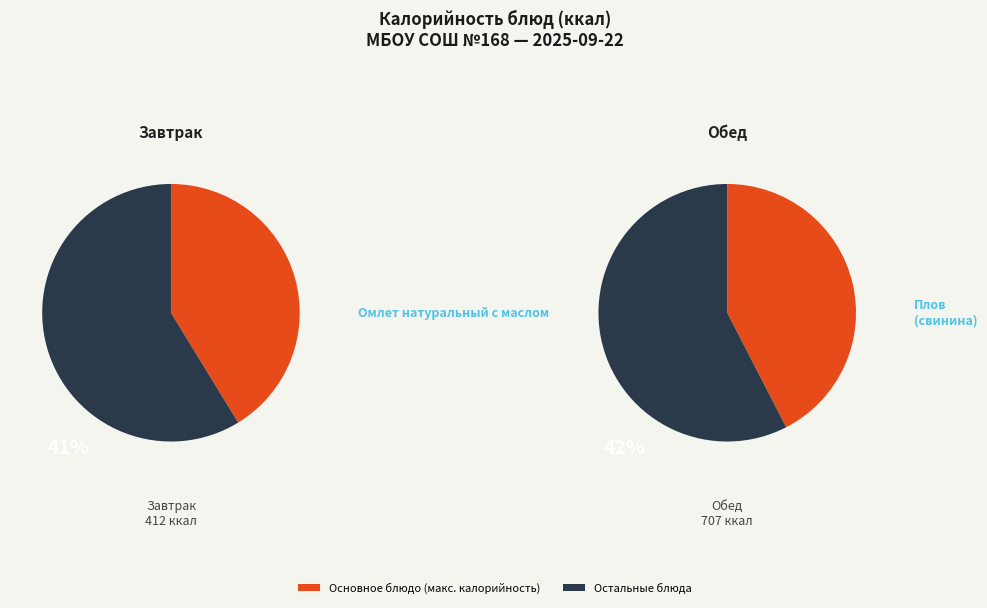

The Чай с облепихой slice represents 14% of the pie. True or false?

False